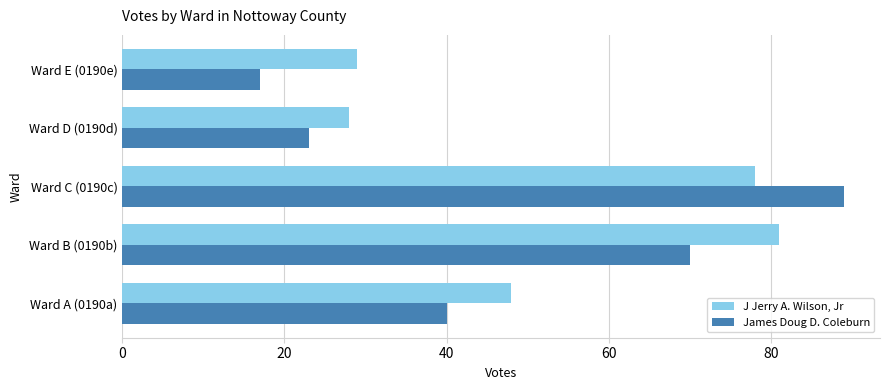

At how many categories does at least one series exceed 42?

3